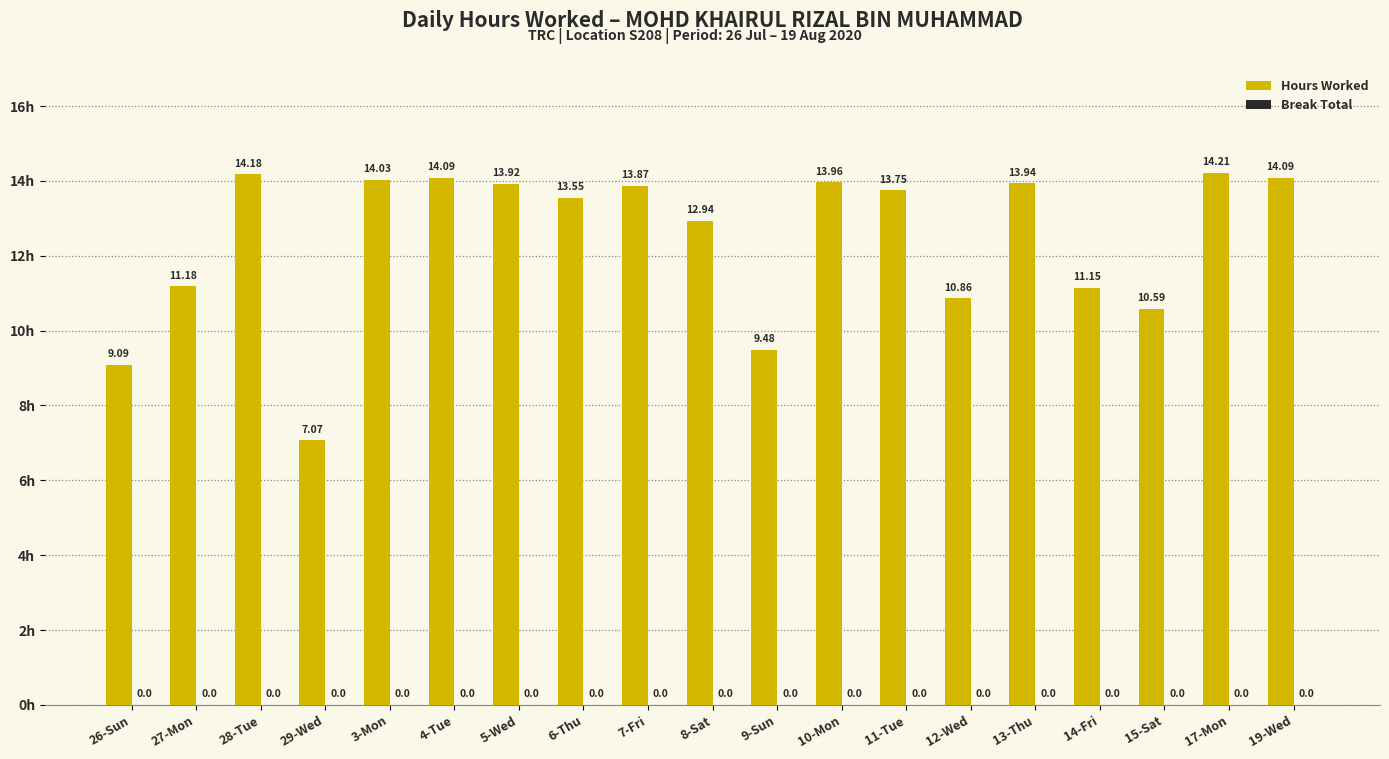

What is the label of the 17th bar from the right?

28-Tue